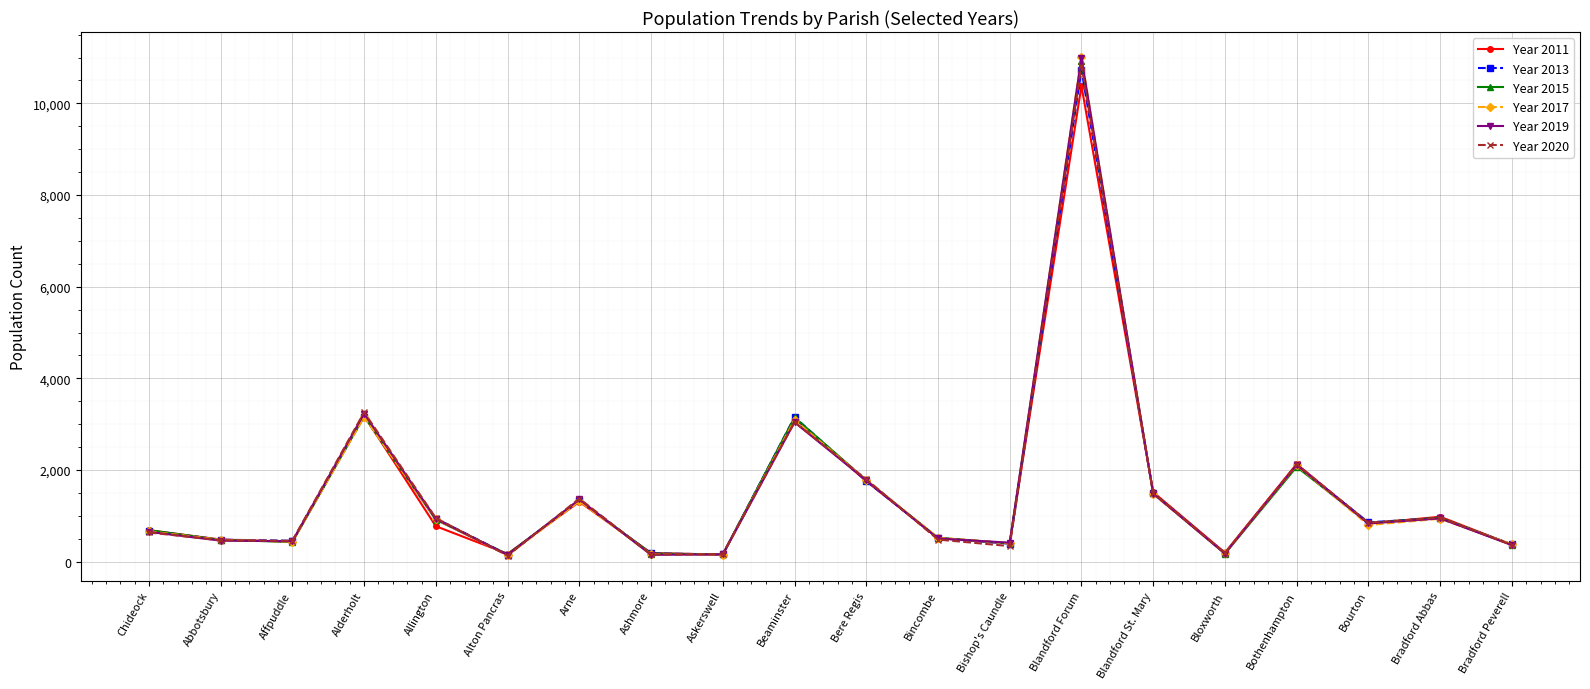

What is the label of the 20th point from the right?

Chideock